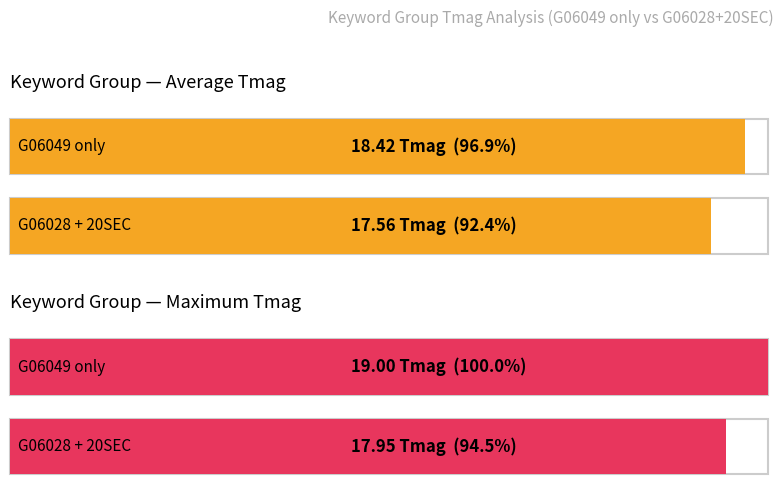

What is the difference between the maximum and minimum values in the Average utilization series?

0.9